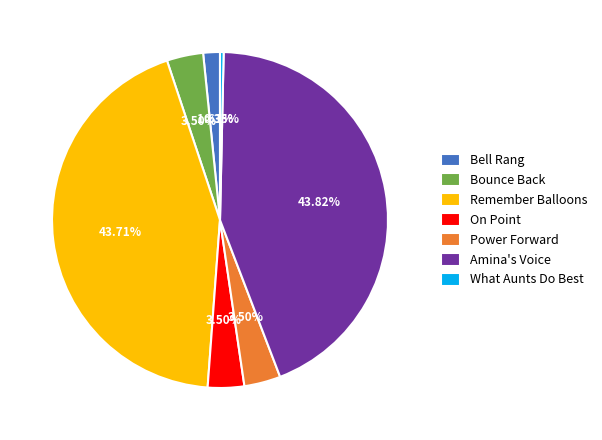

Which category has the smallest portion of the pie?

What Aunts Do Best